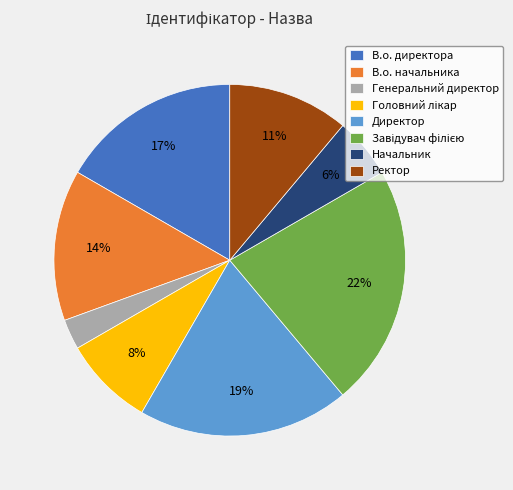

What percentage is the Директор slice, to the nearest percent?

19%